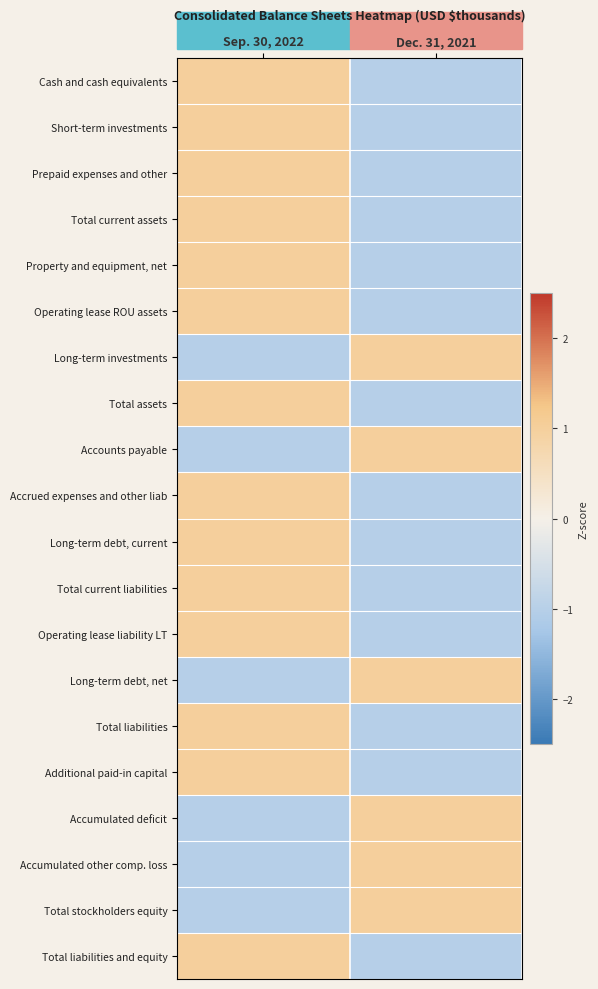

Which series changed the most between Sep. 30, 2022 and Dec. 31, 2021?

Cash and cash equivalents